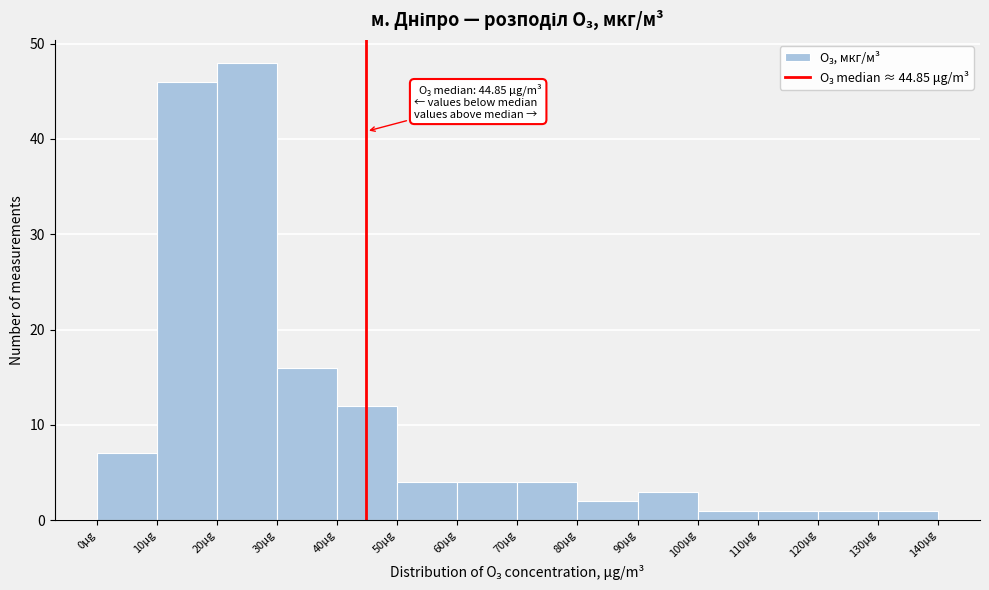

Over which range of the x-axis is the bar tallest?

20 to 30